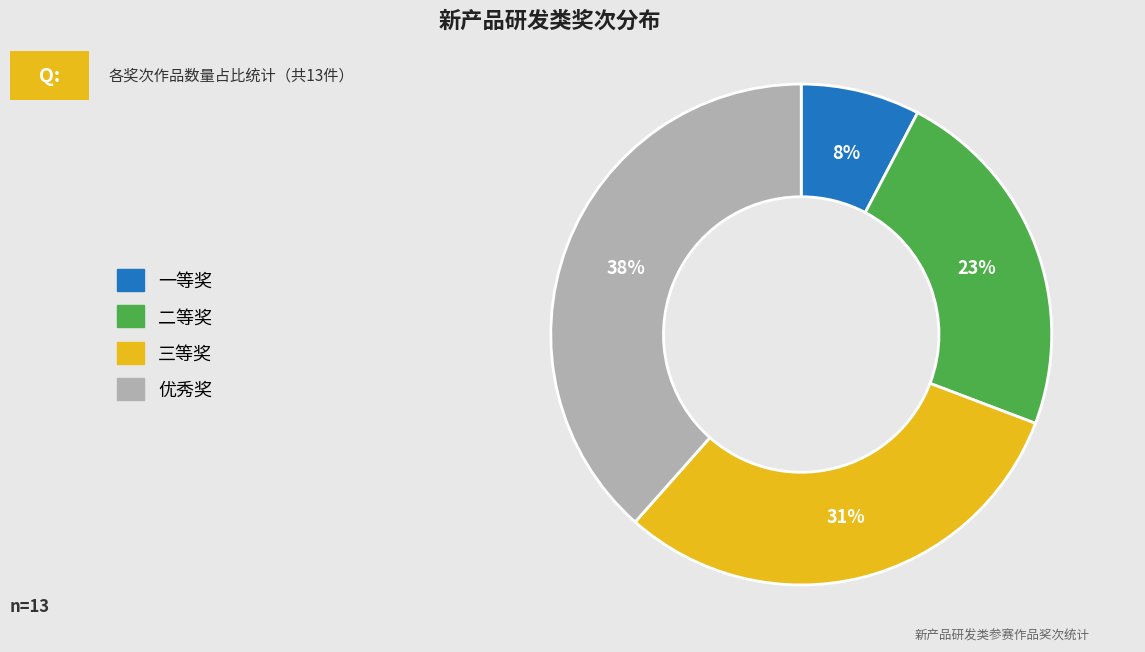

Which has a higher value, 优秀奖 or 一等奖?

优秀奖